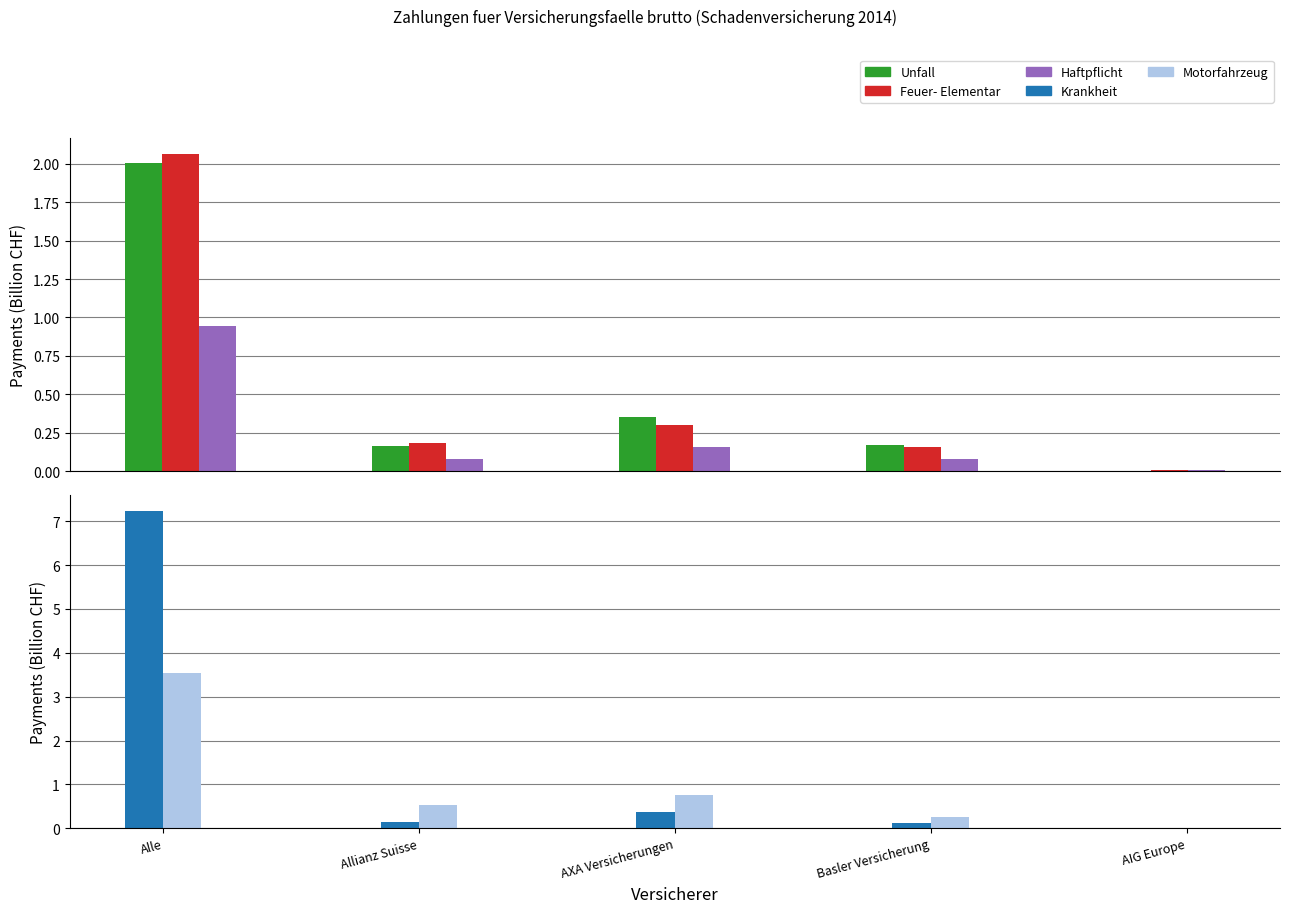

Reading left to right, what are all the values shown in this chart?

Unfall: 2.0	0.2	0.4	0.2	0.0
Feuer- Elementar: 2.1	0.2	0.3	0.2	0.0
Haftpflicht: 0.9	0.1	0.2	0.1	0.0
Krankheit: 7.2	0.1	0.4	0.1	0.0
Motorfahrzeug: 3.5	0.5	0.8	0.2	0.0